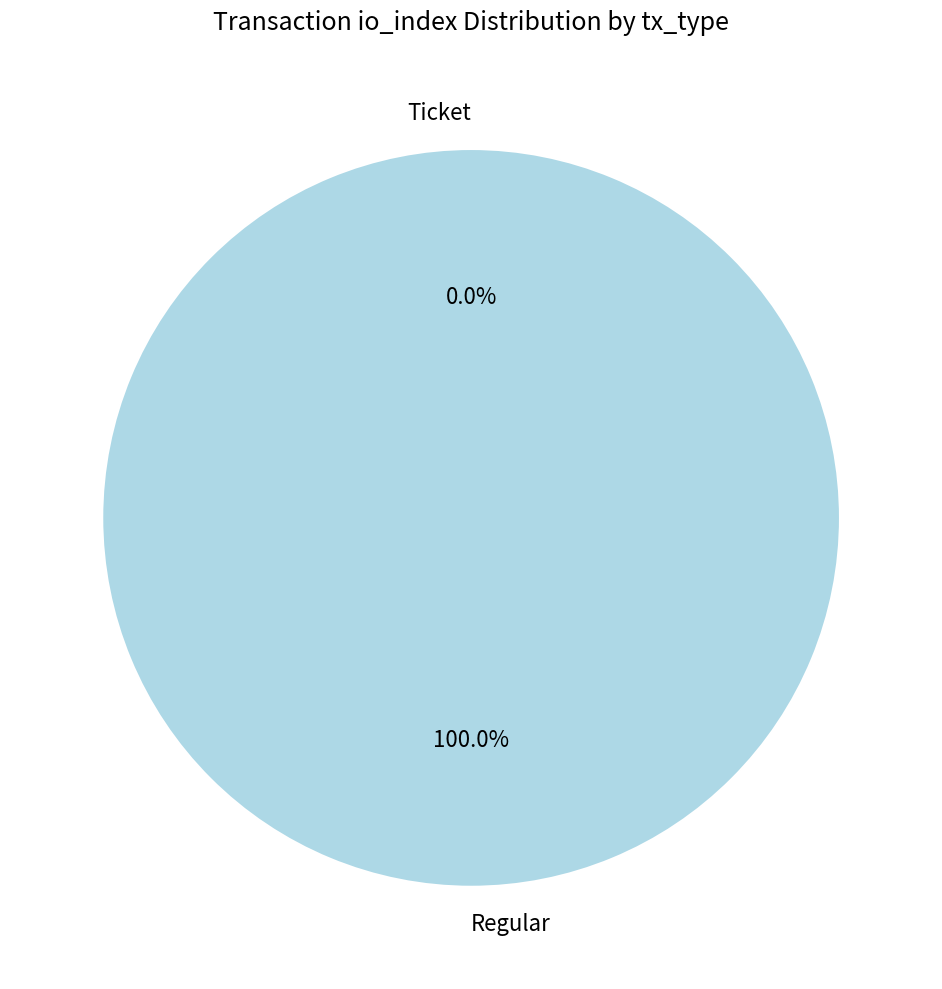

Combined, what portion of the pie is Regular and Ticket?

100.0%